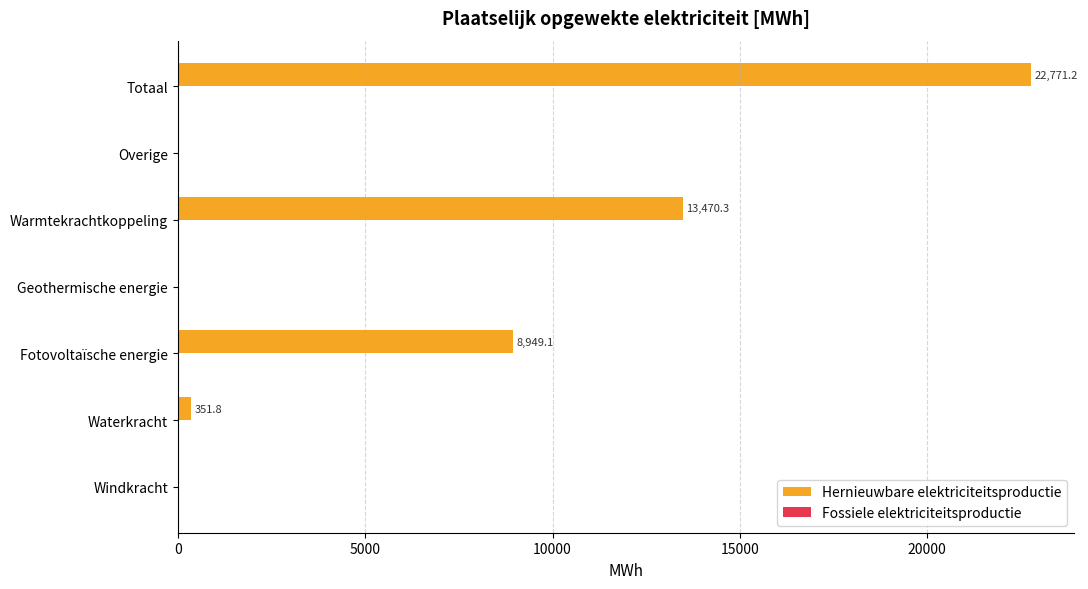

What is the ratio of the value at Warmtekrachtkoppeling to the value at Totaal?

0.6